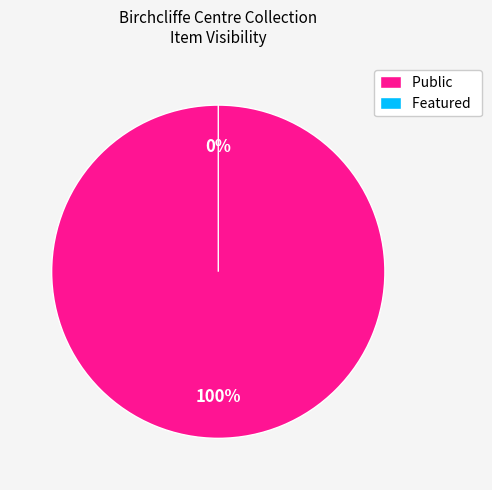

True or false: public accounts for 94% of the total.

False